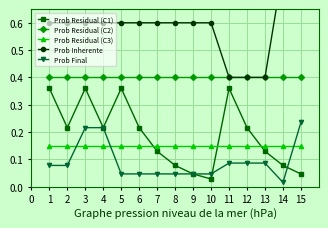

True or false: Prob Residual (C1) has more than 2 points higher than both neighbors.

True